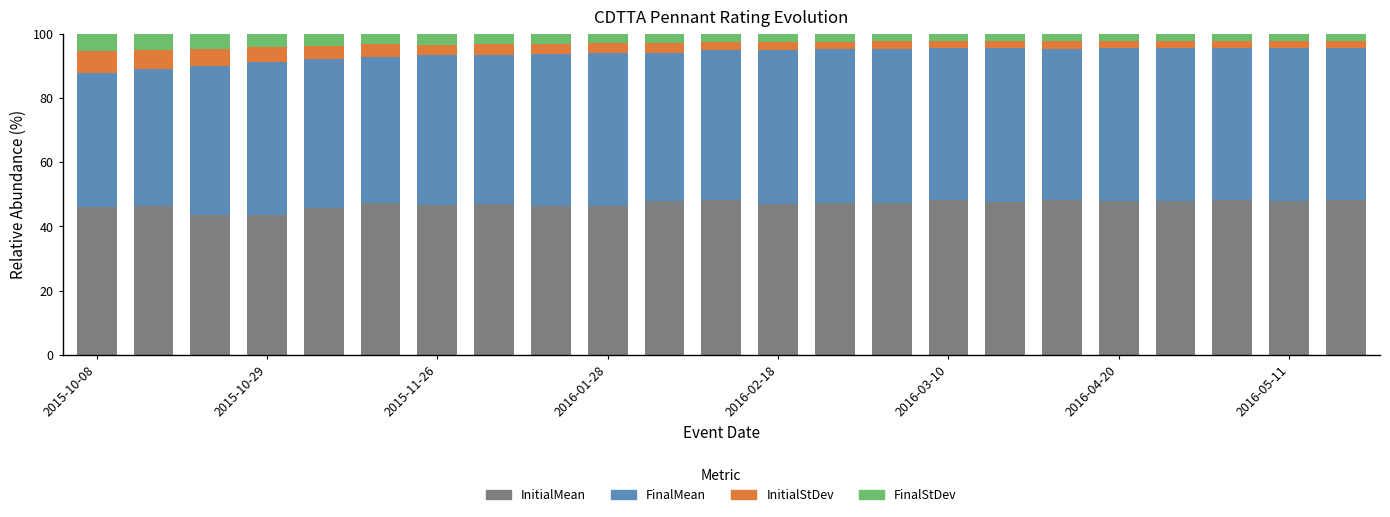

What is the highest value of the InitialMean series?

48.2